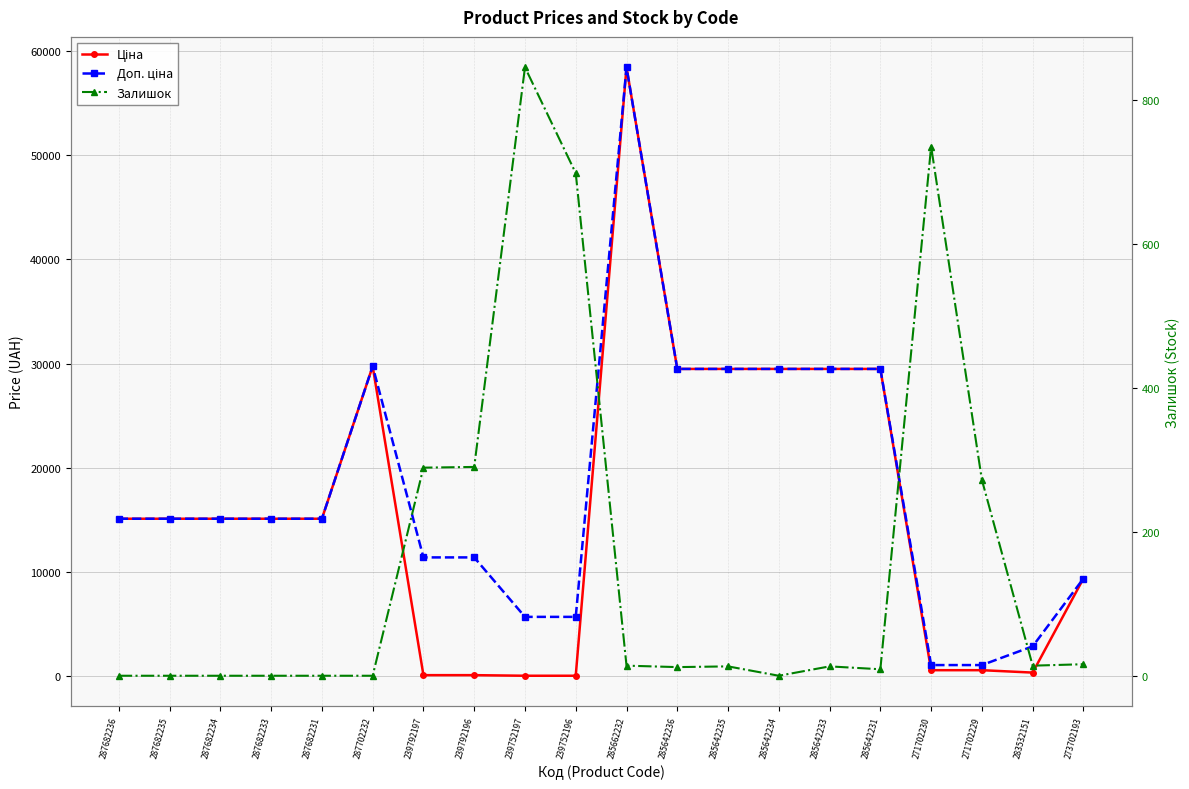

At how many categories does at least one series exceed 20401?

7